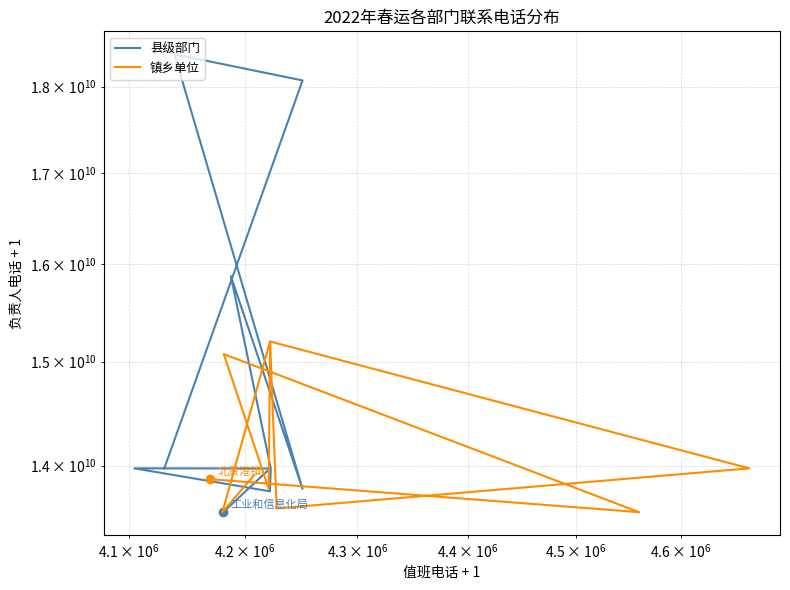

True or false: 镇乡单位 has a value of 24919974176 at 5.

False